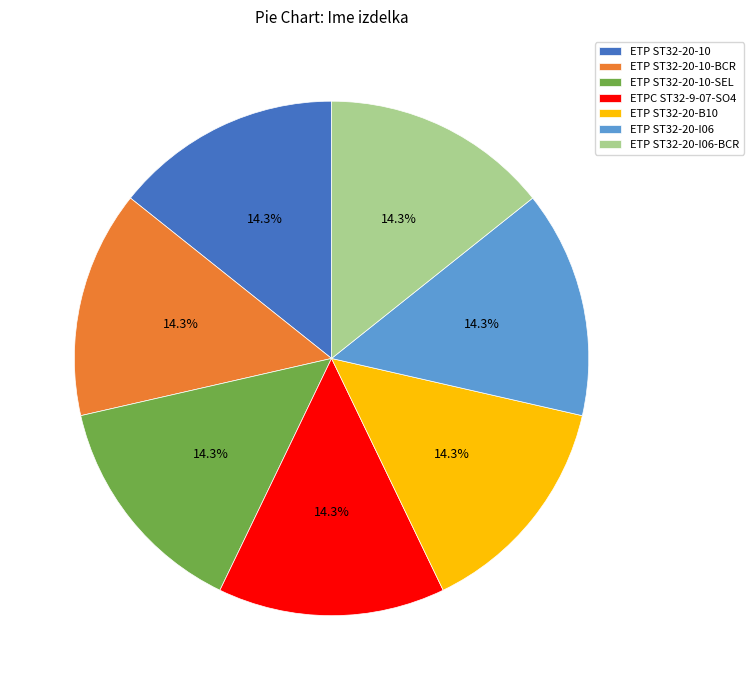

Is ETP ST32-20-B10 the majority of the pie?

No